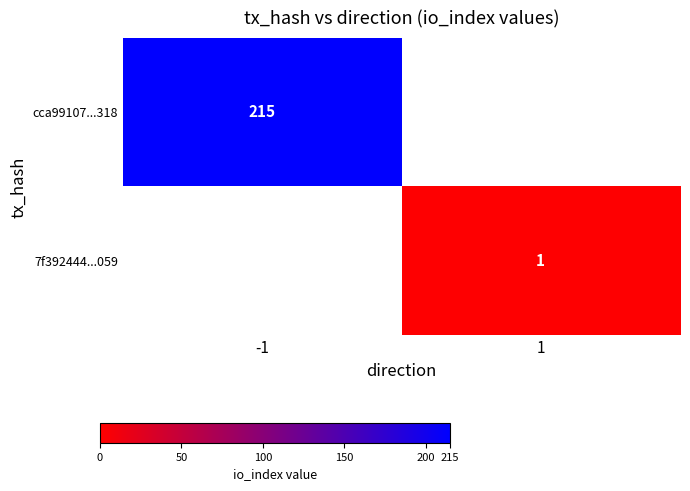

The 7f392444...059 series shows 1 at 1. True or false?

True